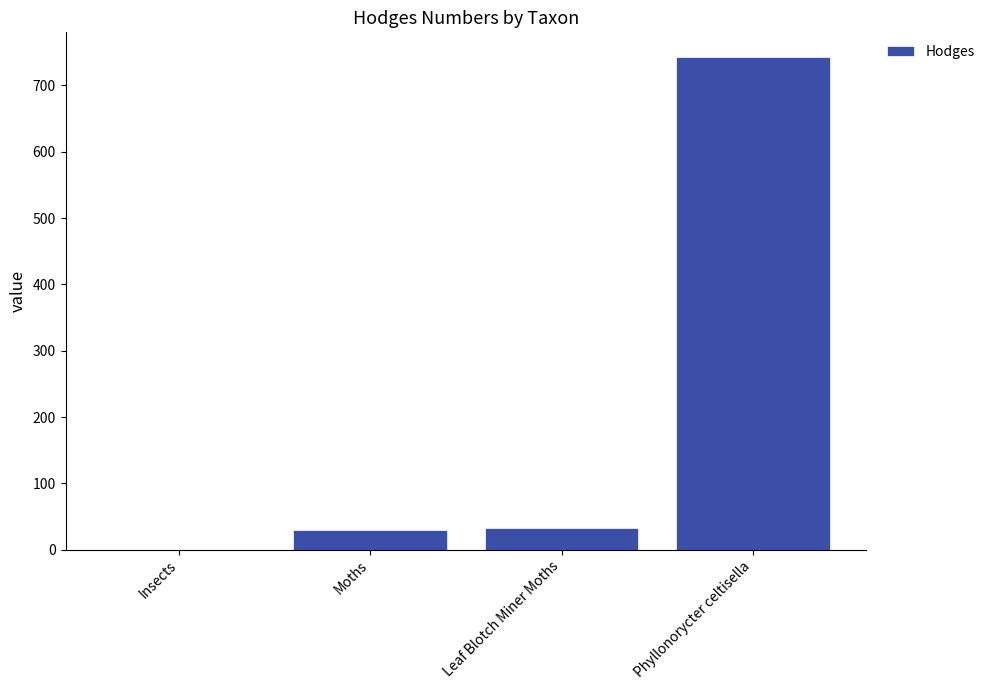

True or false: the data shows 9.0 at Leaf Blotch Miner Moths.

False